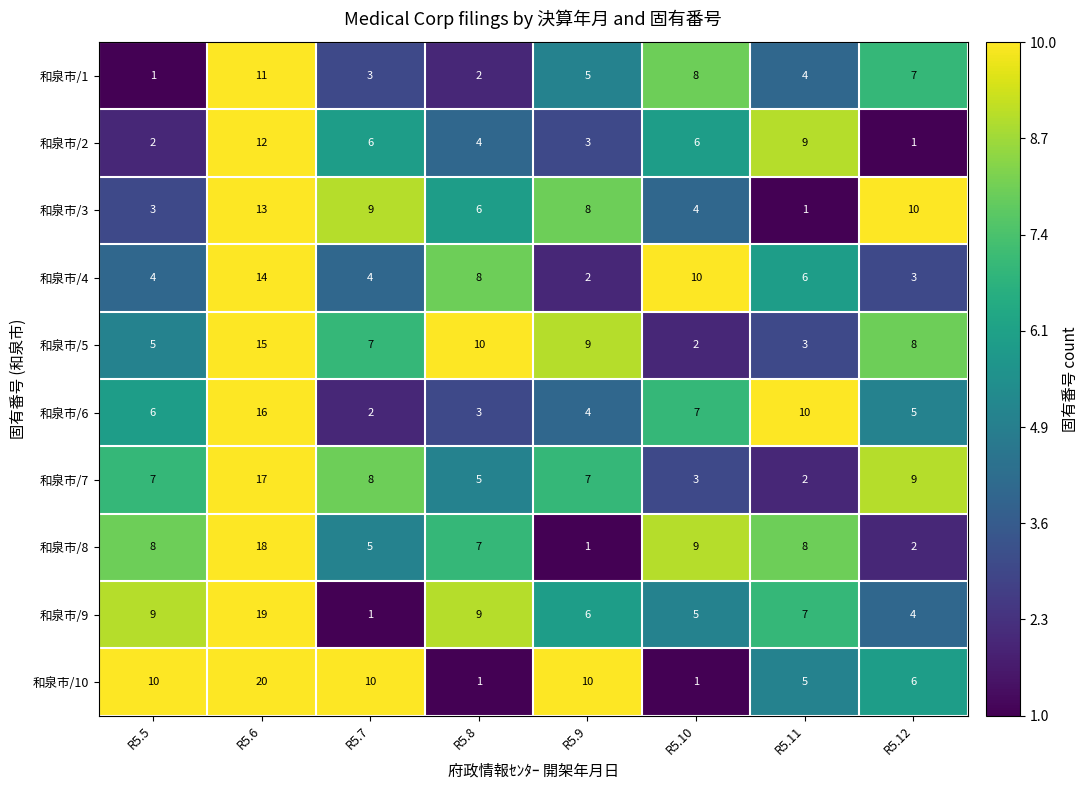

How many categories are shown in the chart?

8